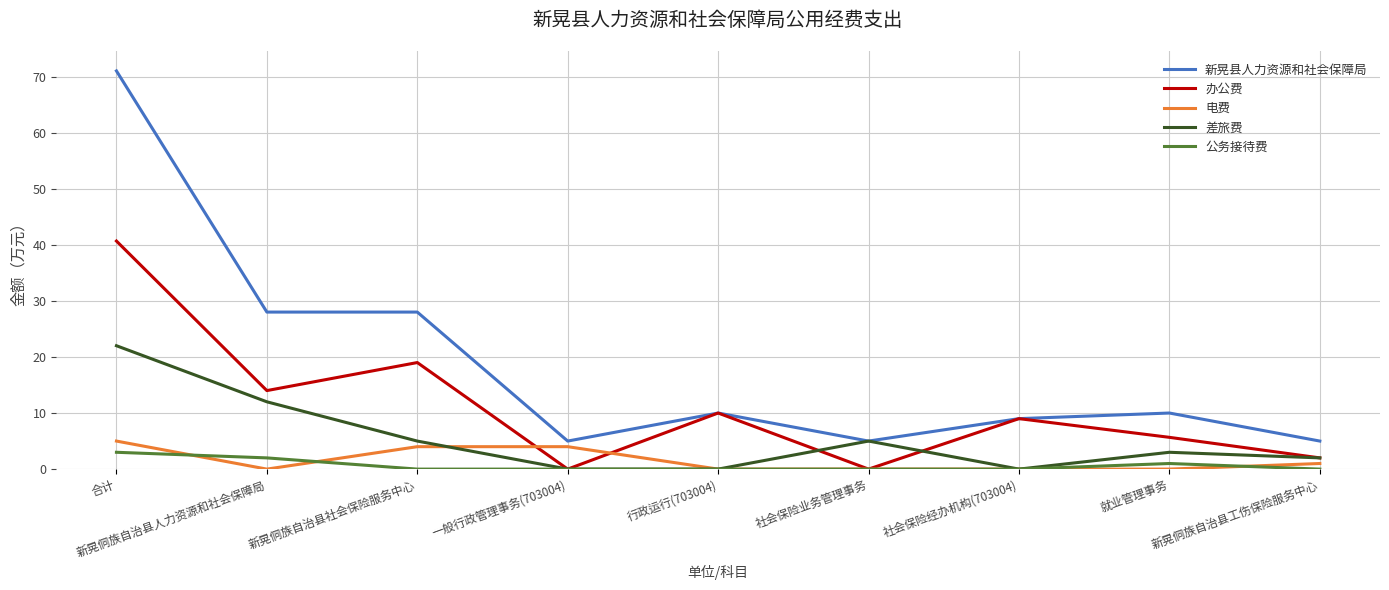

Reading right to left, list all the values displayed in this chart.

新晃县人力资源和社会保障局: 5.0	10.0	9.0	5.0	10.0	5.0	28.0	28.0	71.0
办公费: 2.0	5.7	9.0	0.0	10.0	0.0	19.0	14.0	40.7
电费: 1.0	0.0	0.0	0.0	0.0	4.0	4.0	0.0	5.0
差旅费: 2.0	3.0	0.0	5.0	0.0	0.0	5.0	12.0	22.0
公务接待费: 0.0	1.0	0.0	0.0	0.0	0.0	0.0	2.0	3.0